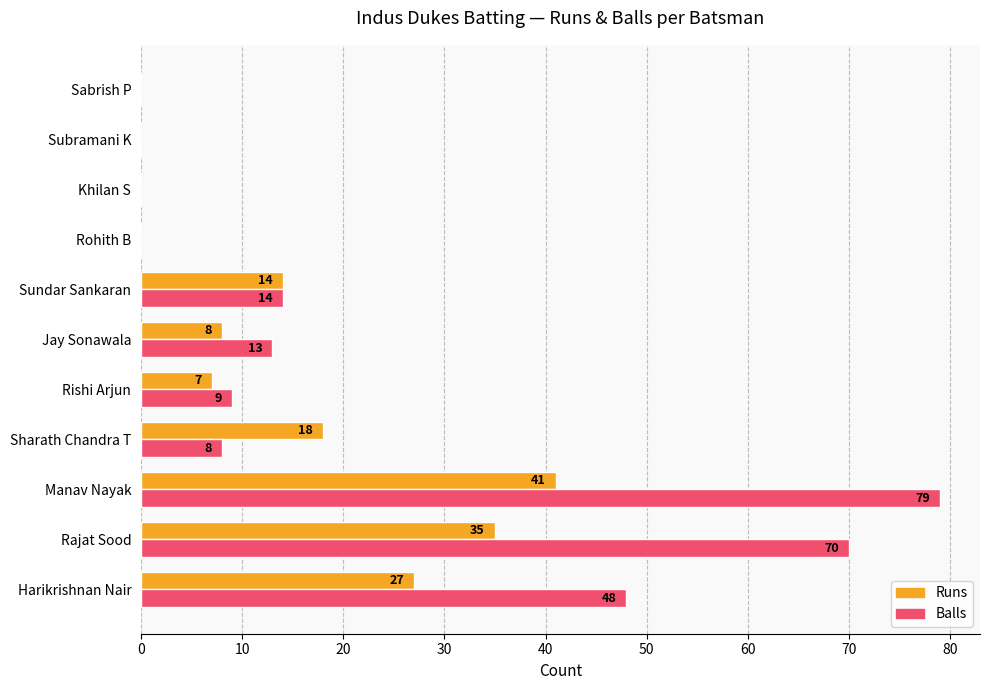

What is the sum of the Balls values at Subramani K and Rajat Sood?

70